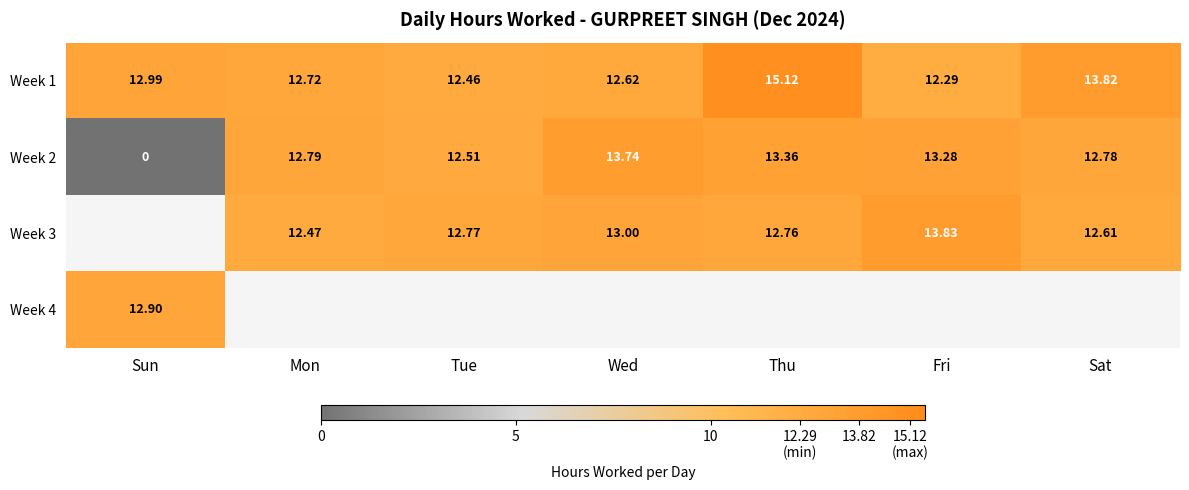

Count the number of categories in the chart.

7